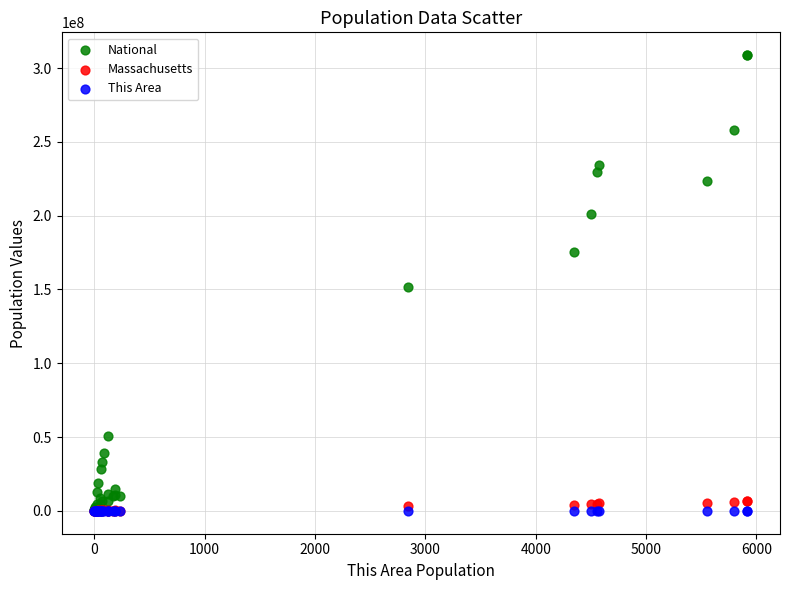

Which series has the widest spread of Y values?

National